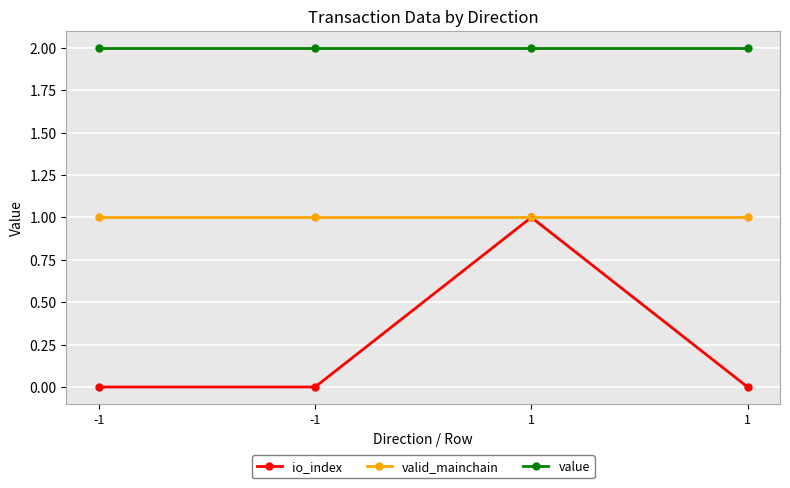

What are all the series names shown in the legend?

io_index, valid_mainchain, value